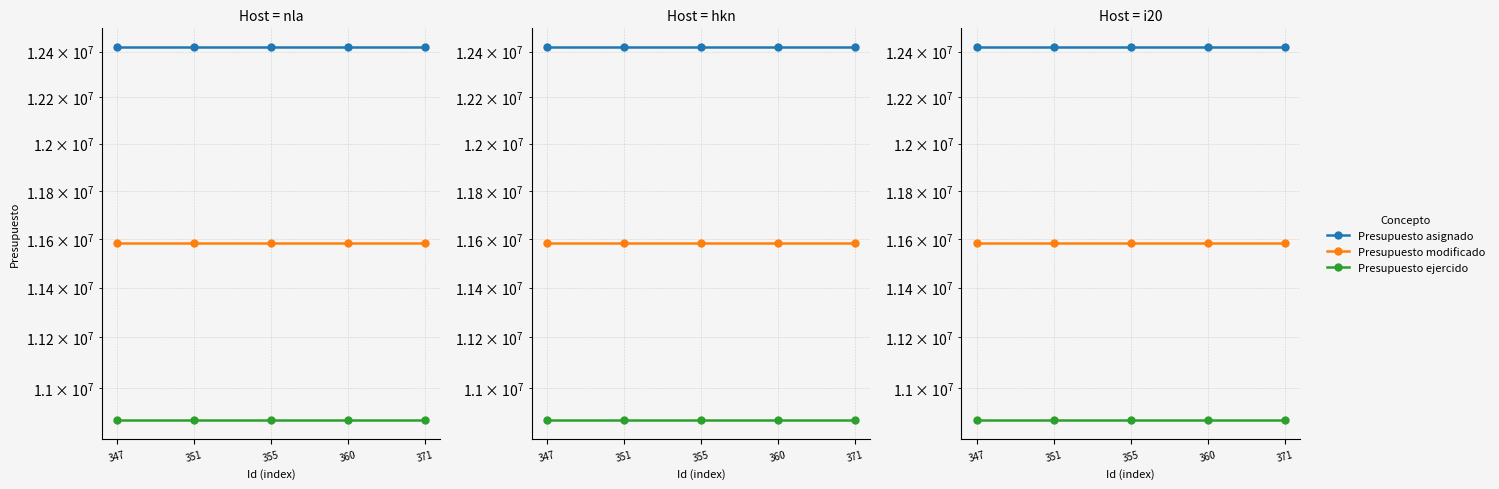

Between 371 and 355, which is larger?

371